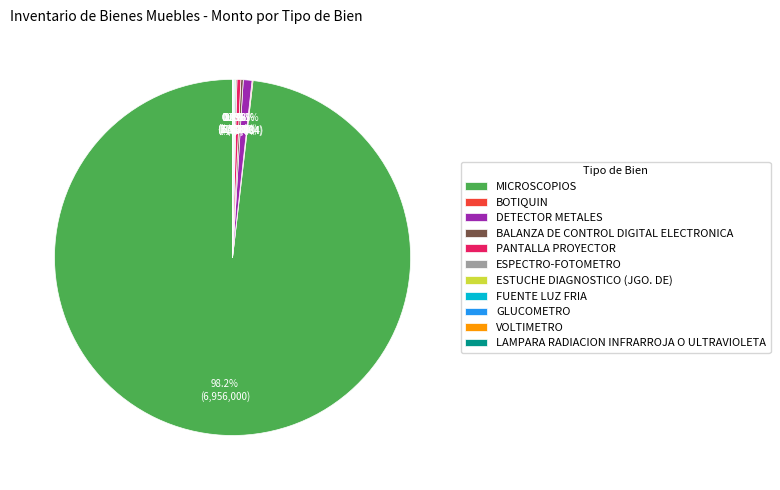

Which category has the biggest portion of the pie?

MICROSCOPIOS